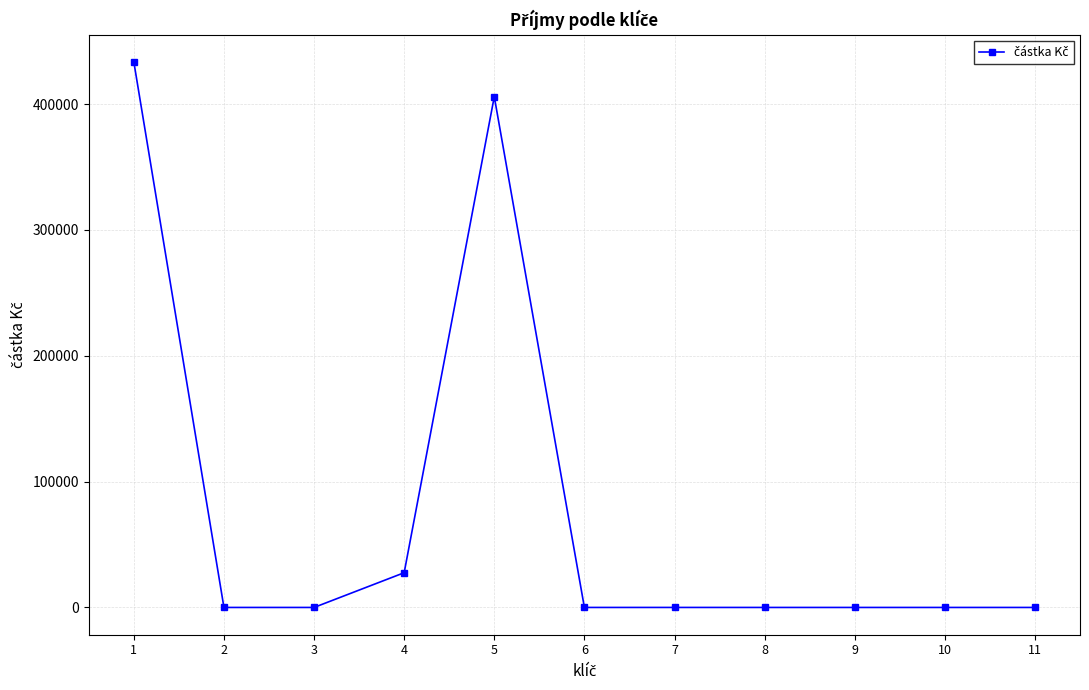

What is the difference between the maximum and second lowest values?

433476